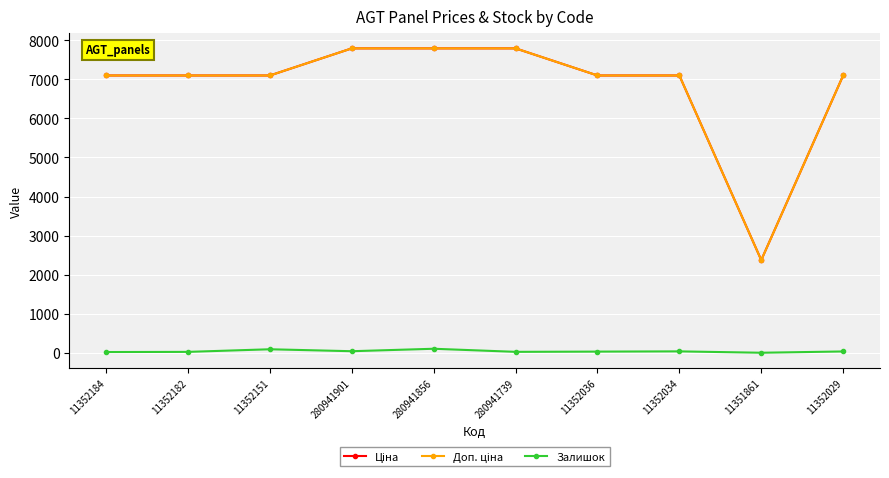

What is the total value across all series at 280941739?

15608.9